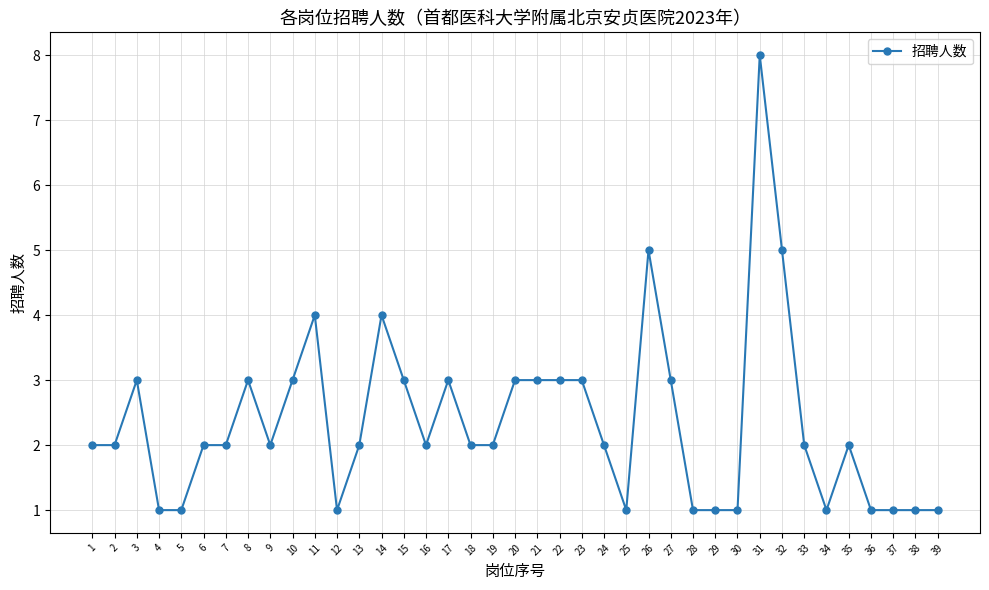

What is the sum of the values at 11 and 17?

7